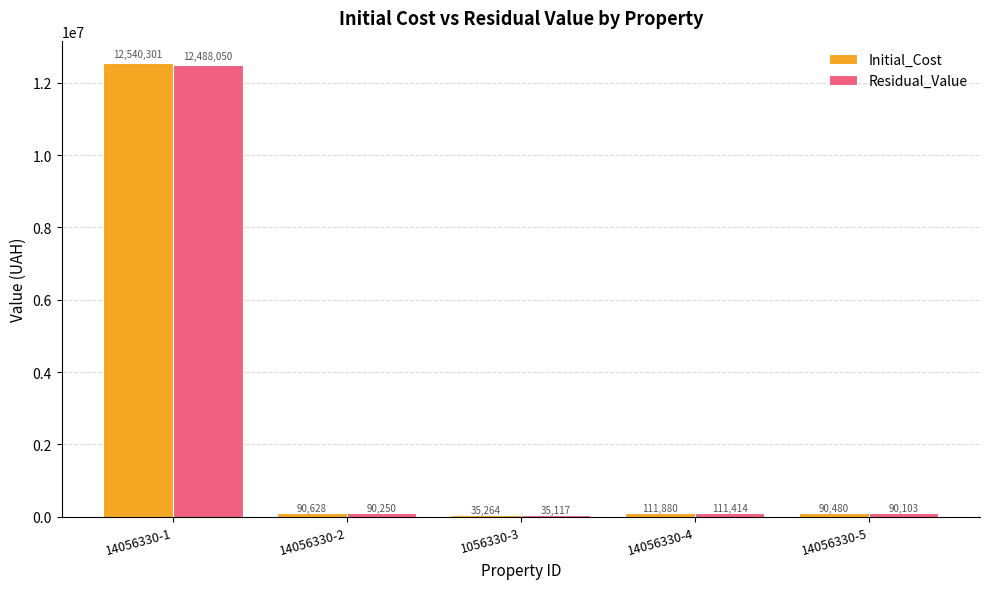

The value of Residual_Value at 14056330-5 is 90103.0. True or false?

True